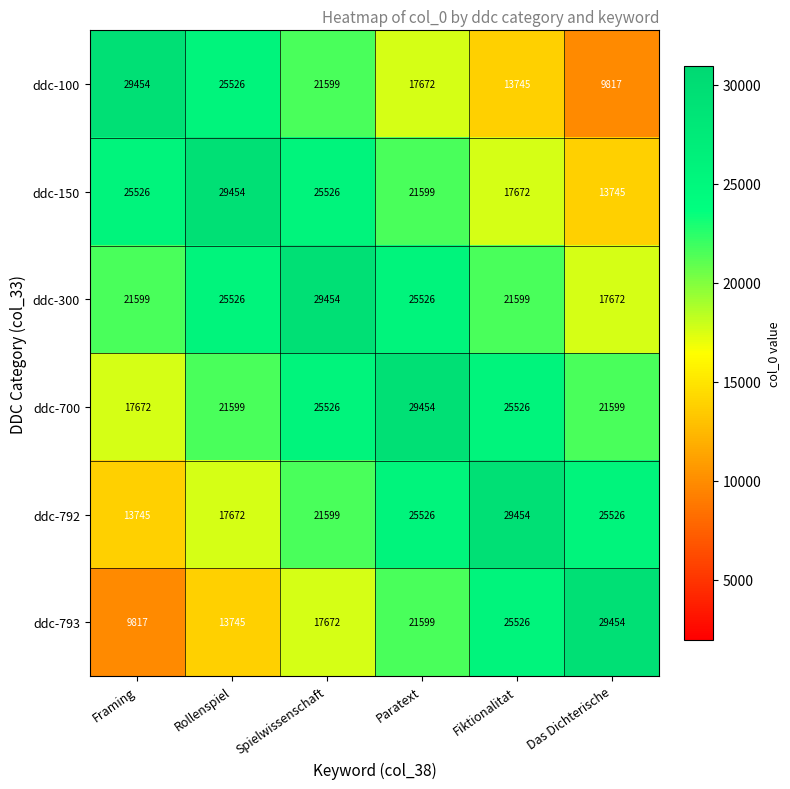

What is the total value across all series at Spielwissenschaft?

141376